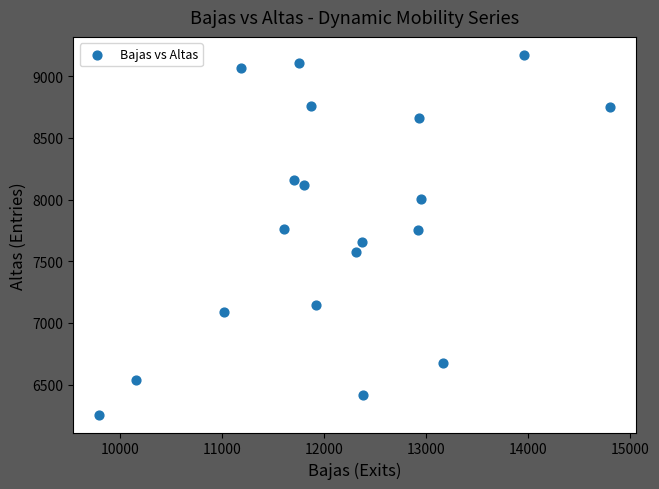

What is the range of Y values (max minus min)?

2916